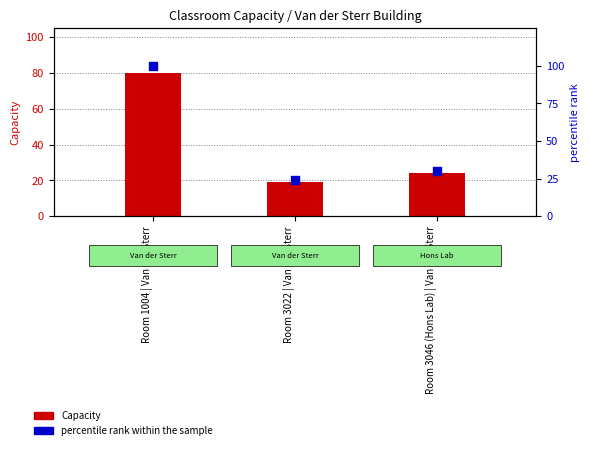

At how many categories does at least one series exceed 82?

1